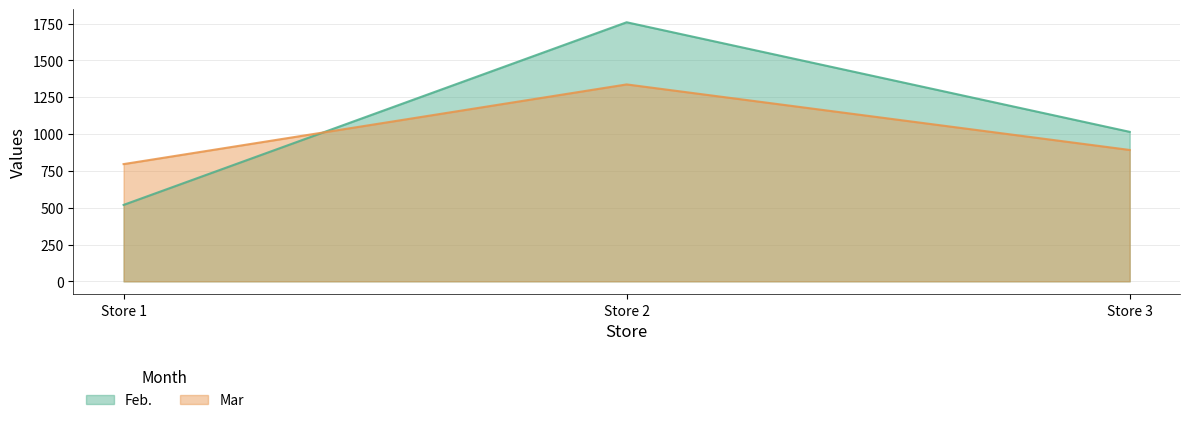

Which series changed the most between Store 1 and Store 3?

Feb.